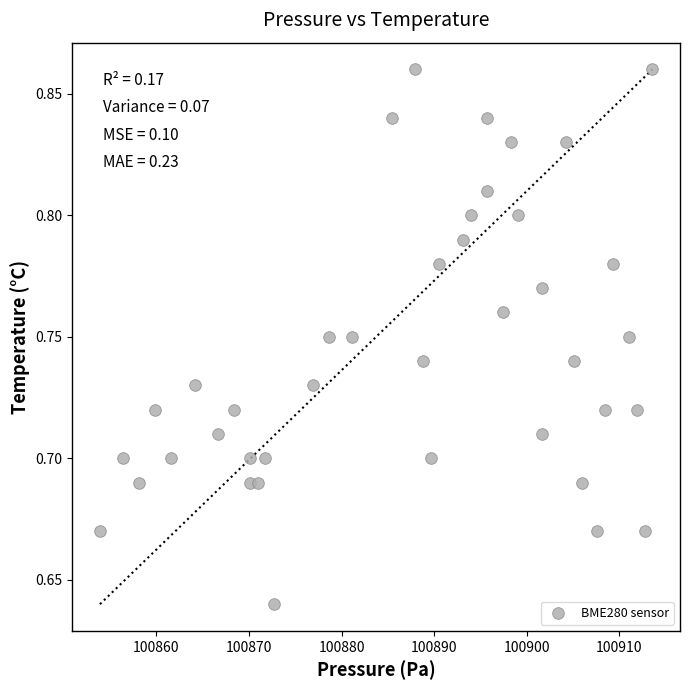

What is the range of X values (max minus min)?

59.6